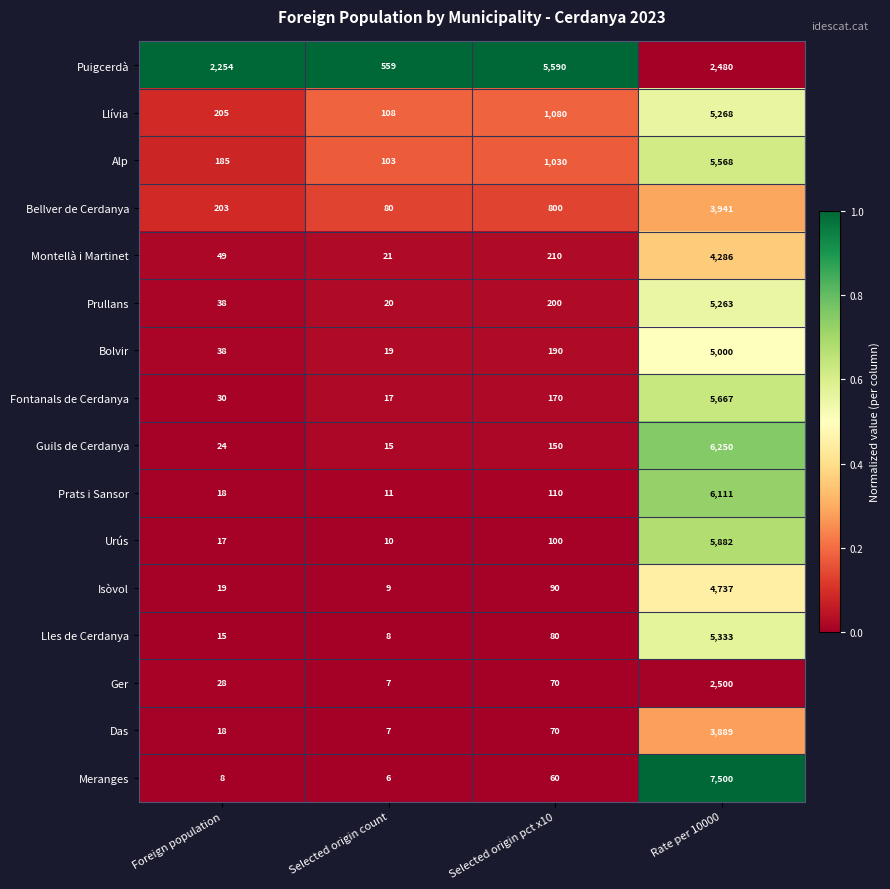

How many distinct data groups are displayed?

16